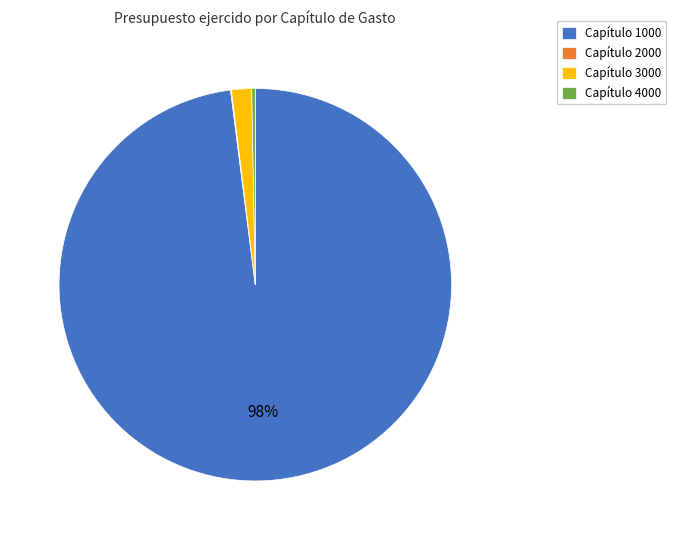

To the nearest percent, what is the average slice percentage?

25%